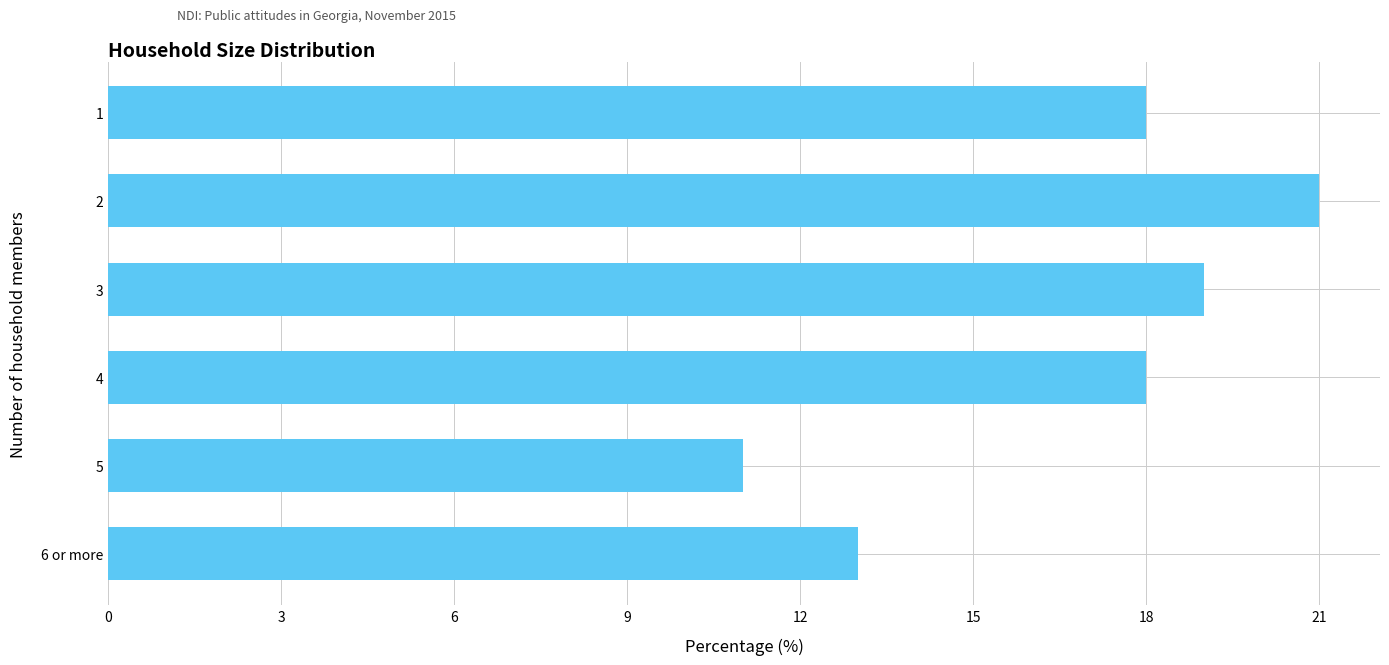

At which category does the chart reach its minimum across all series?

5